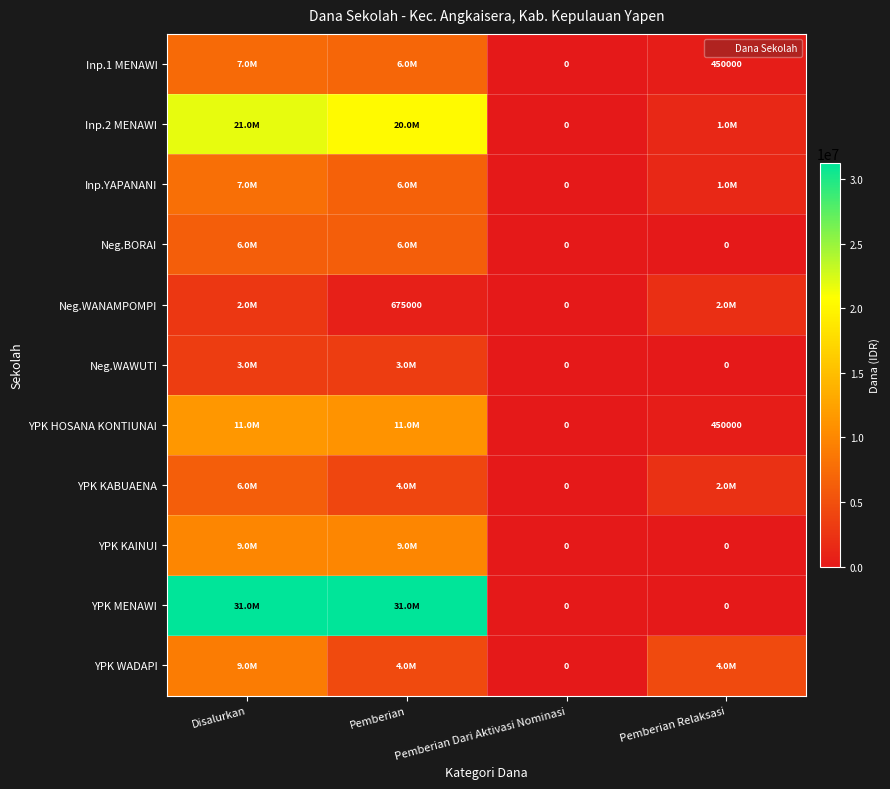

Which series has the largest range (max minus min)?

YPK MENAWI